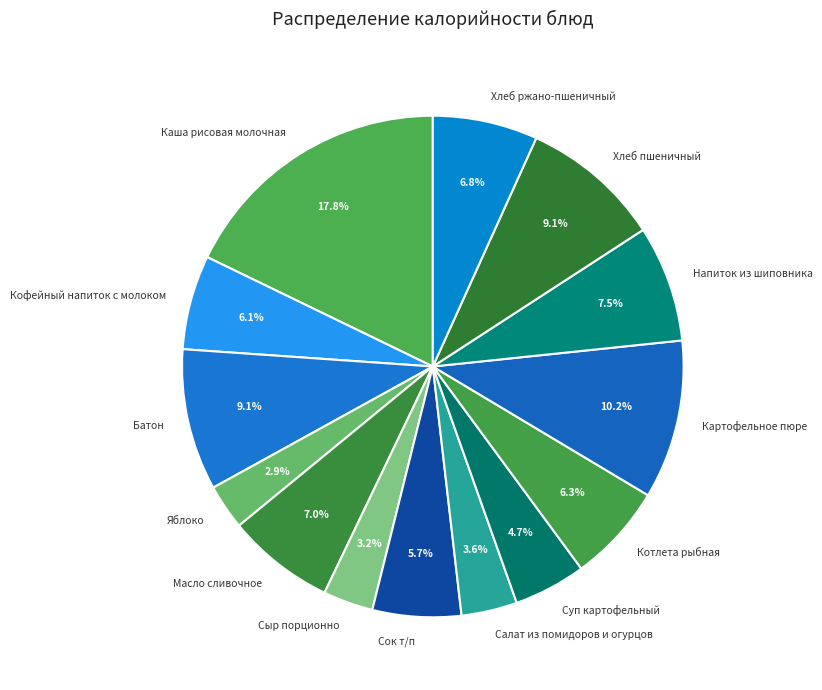

To the nearest percent, what is the difference between the largest and smallest slice percentages?

15%